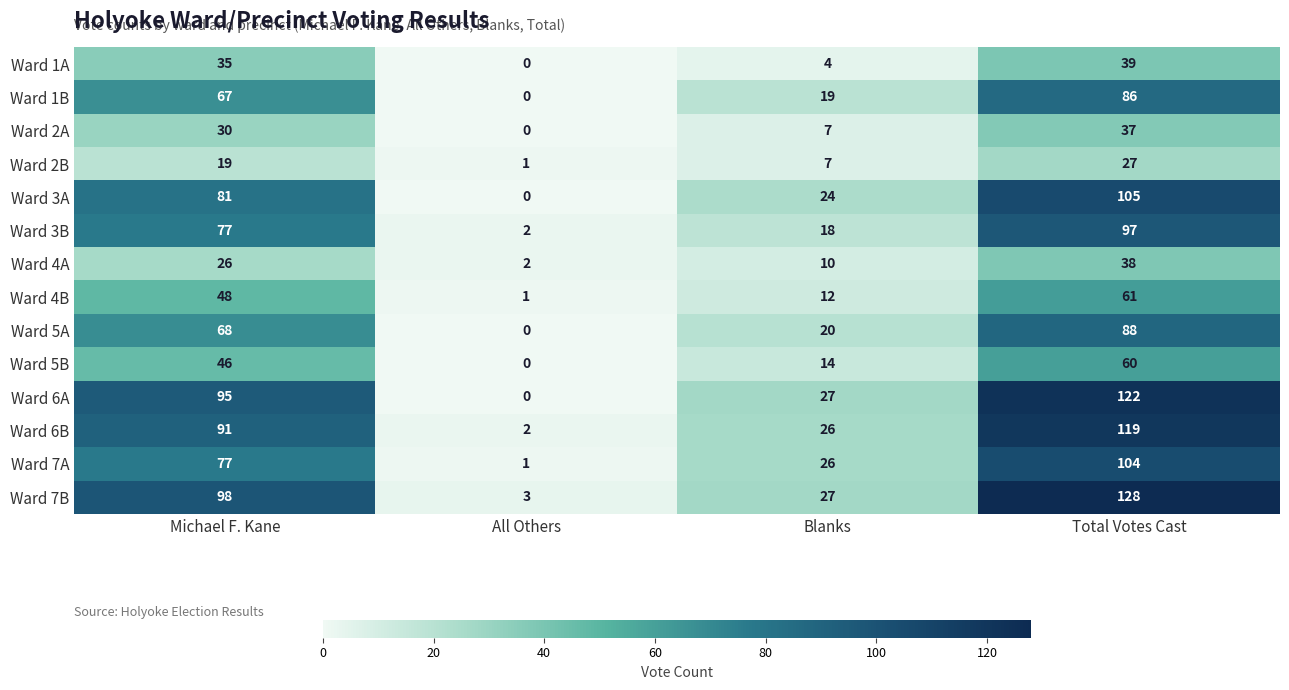

How many categories are shown in the chart?

4